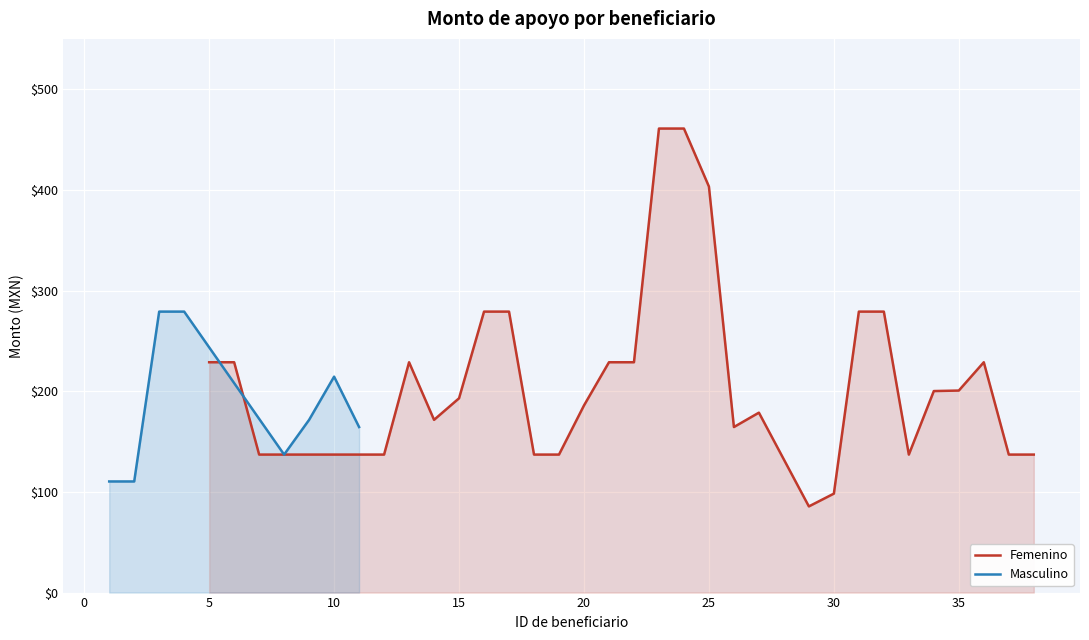

Is it true that Femenino equals 309.6 at 20?

False